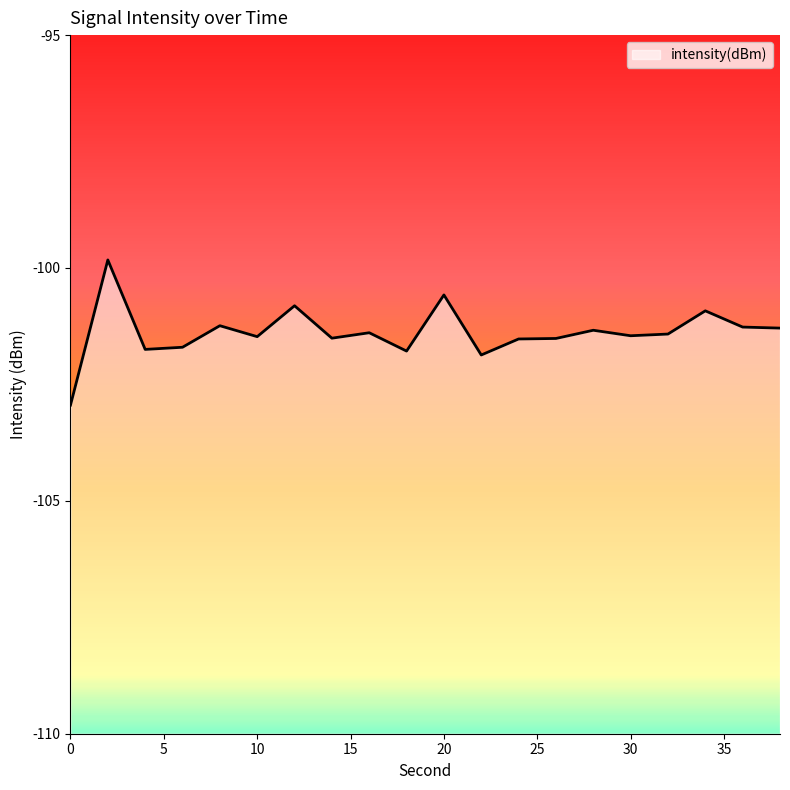

At which label does the data first exceed -101?

2